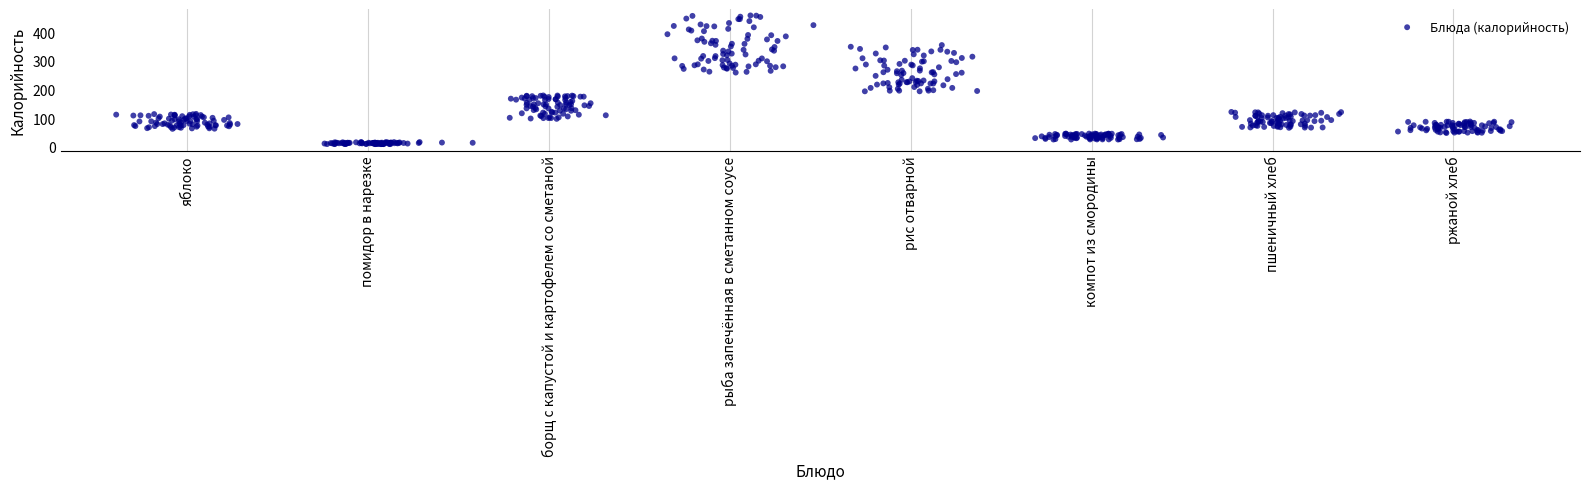

What is the range of X values (max minus min)?

7.7